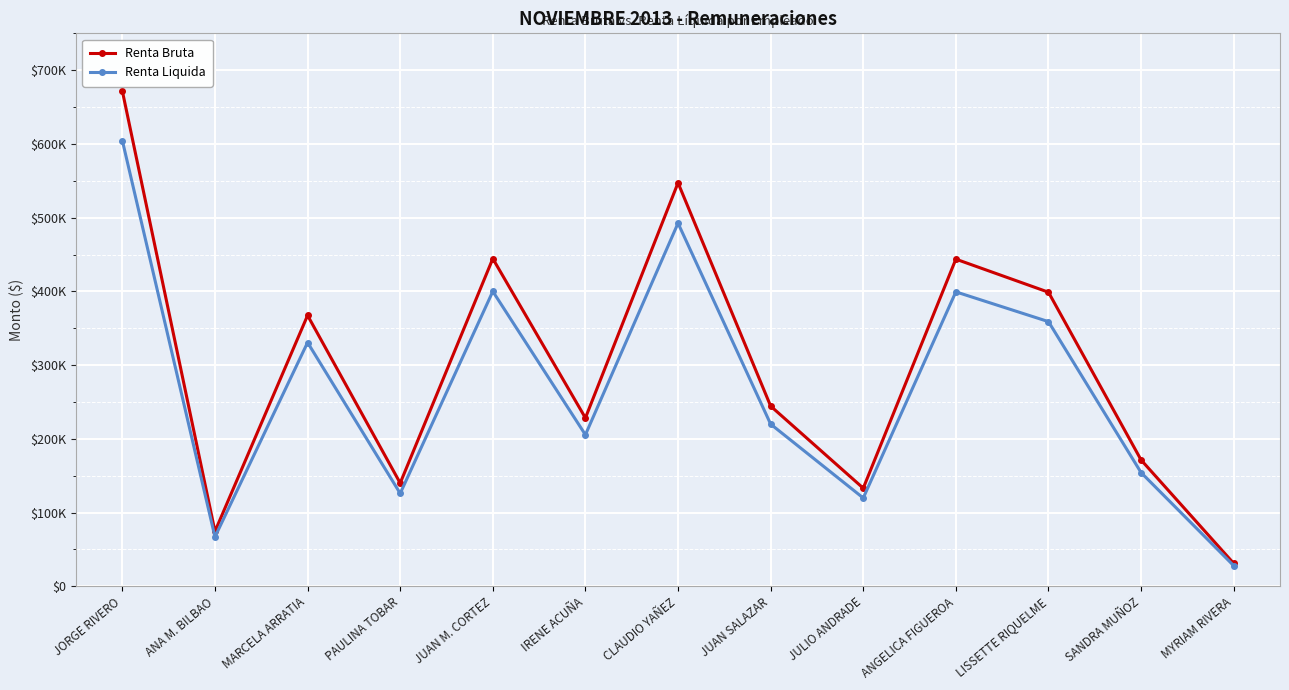

Where is the first local maximum for Renta Bruta?

MARCELA ARRATIA